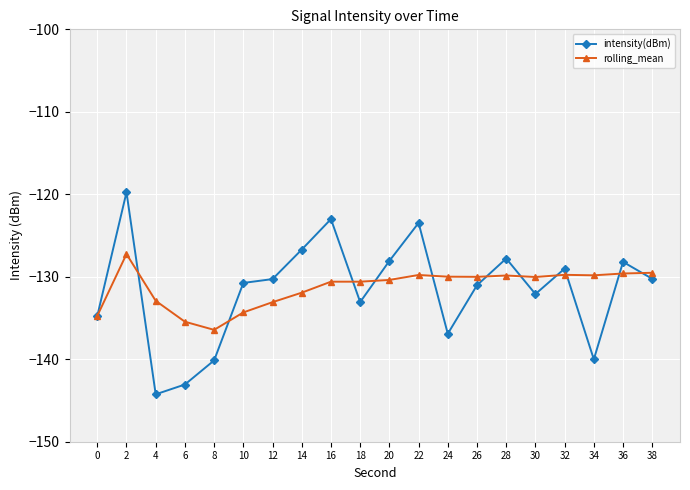

What is the spread (max minus min) of values at 8?

3.7